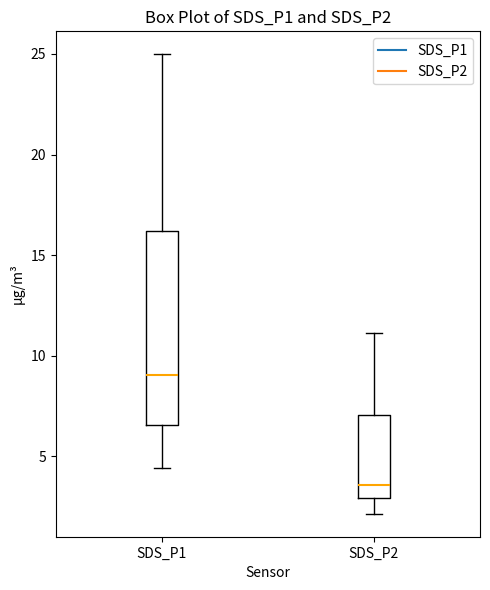

Which box has the lowest median line?

SDS_P2